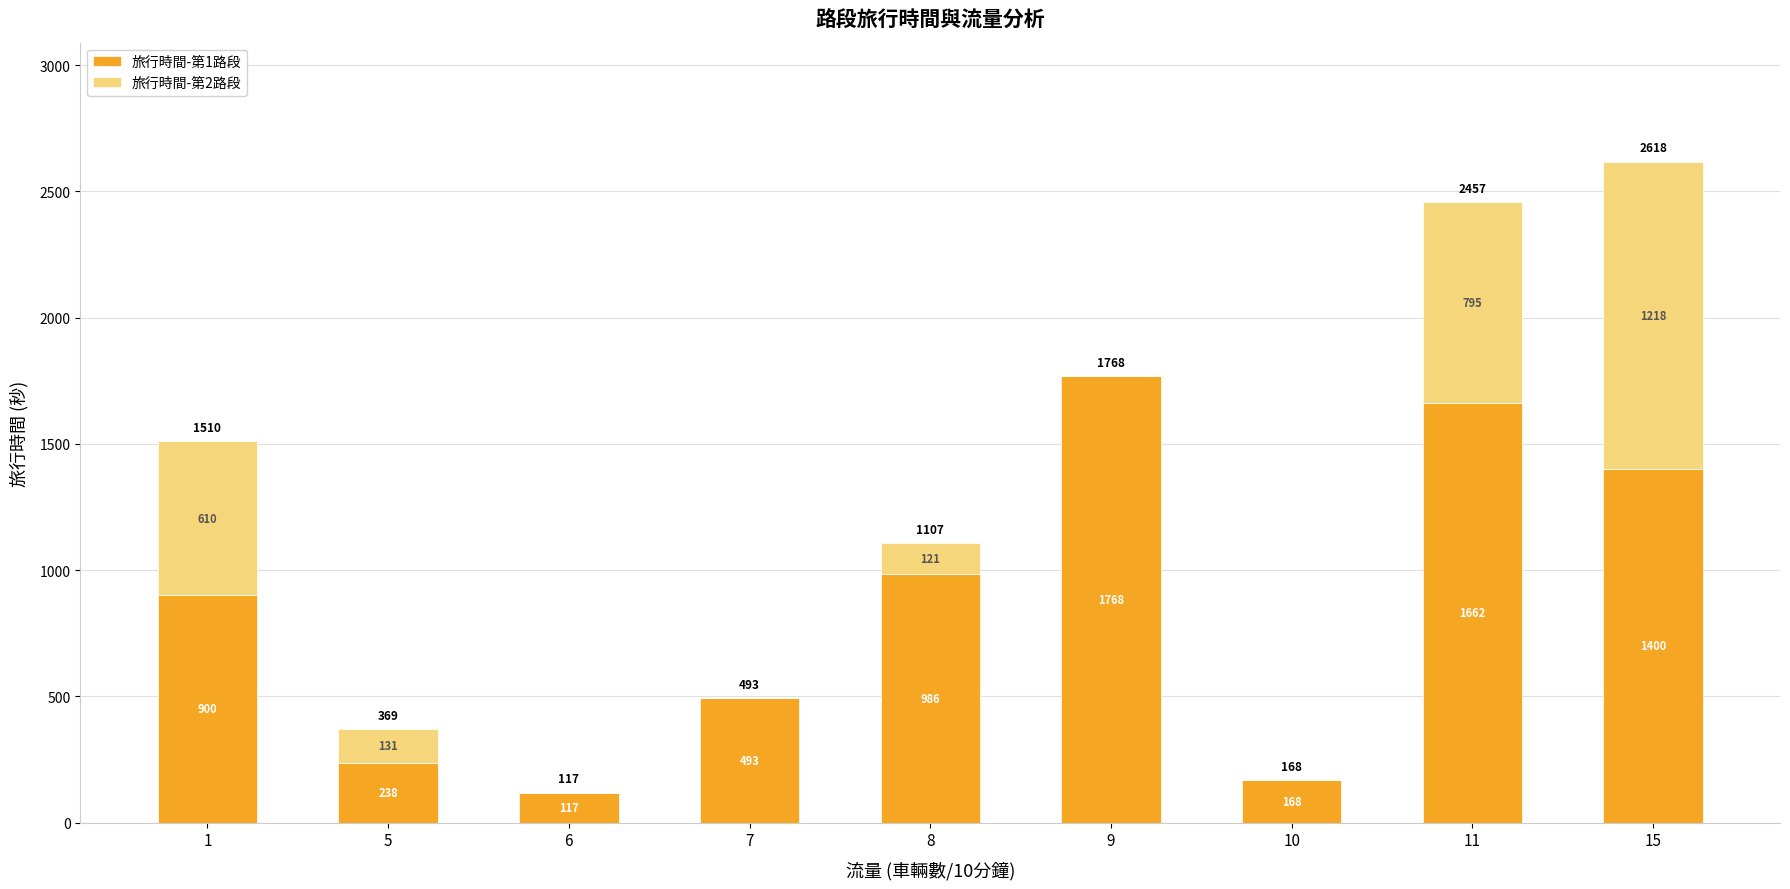

The value of 旅行時間-第1路段 at 11 is 2657. True or false?

False